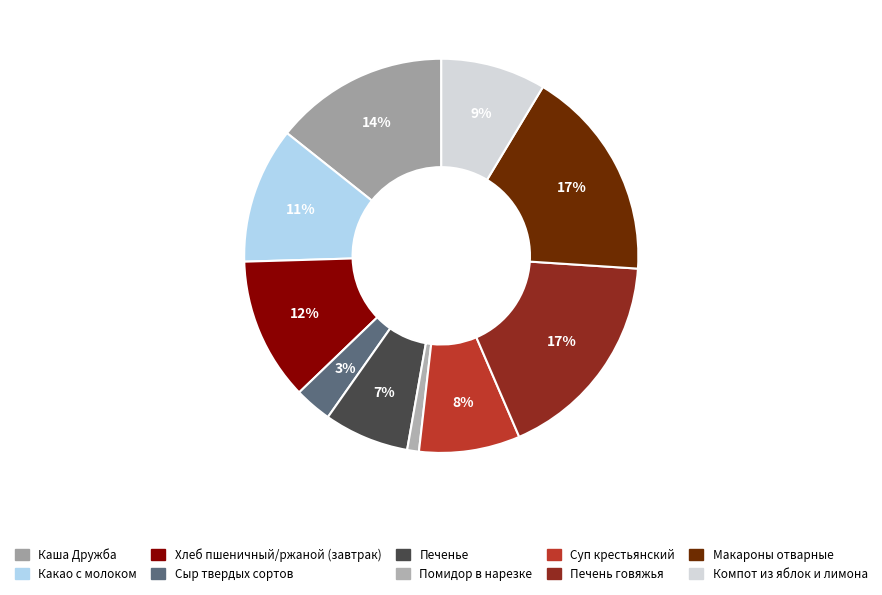

The Помидор в нарезке slice represents 1% of the pie. True or false?

True